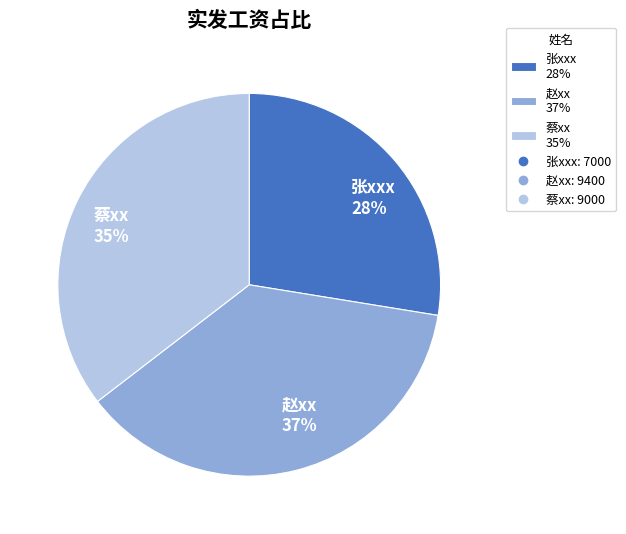

To the nearest percent, what is the average slice percentage?

33%